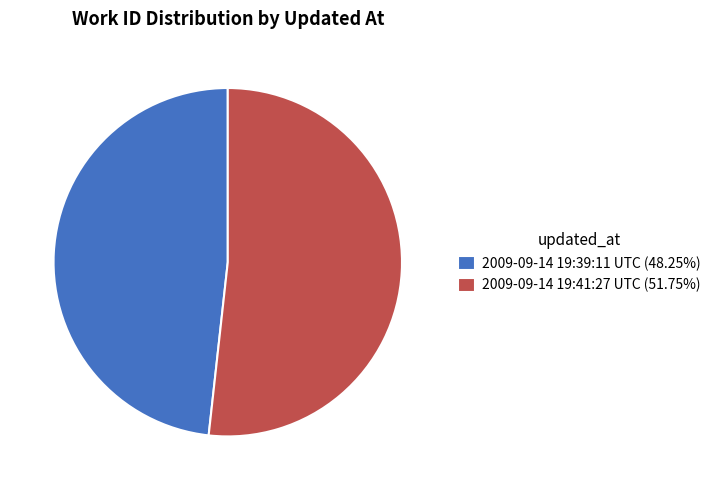

What is the smallest slice in the pie chart?

2009-09-14 19:39:11 UTC